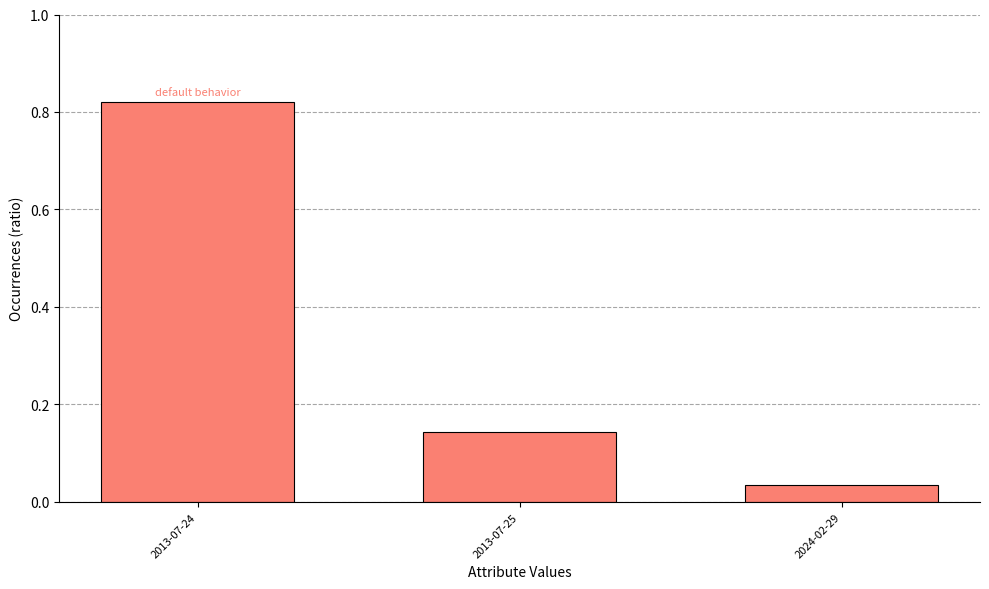

At which category does the chart reach its peak across all series?

2013-07-24